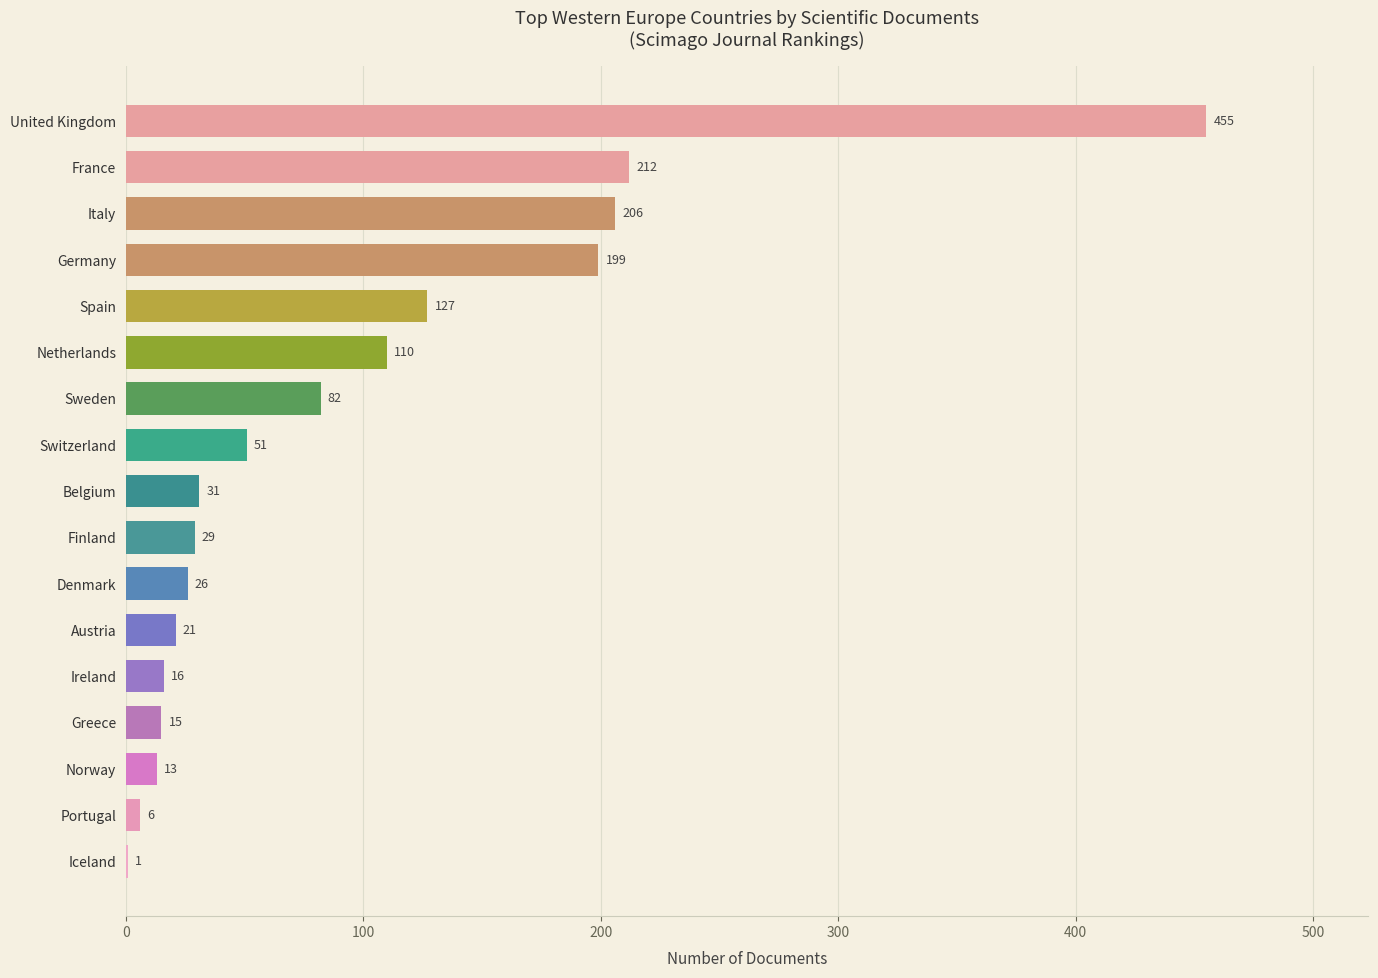

What is the sum of all values?

1600